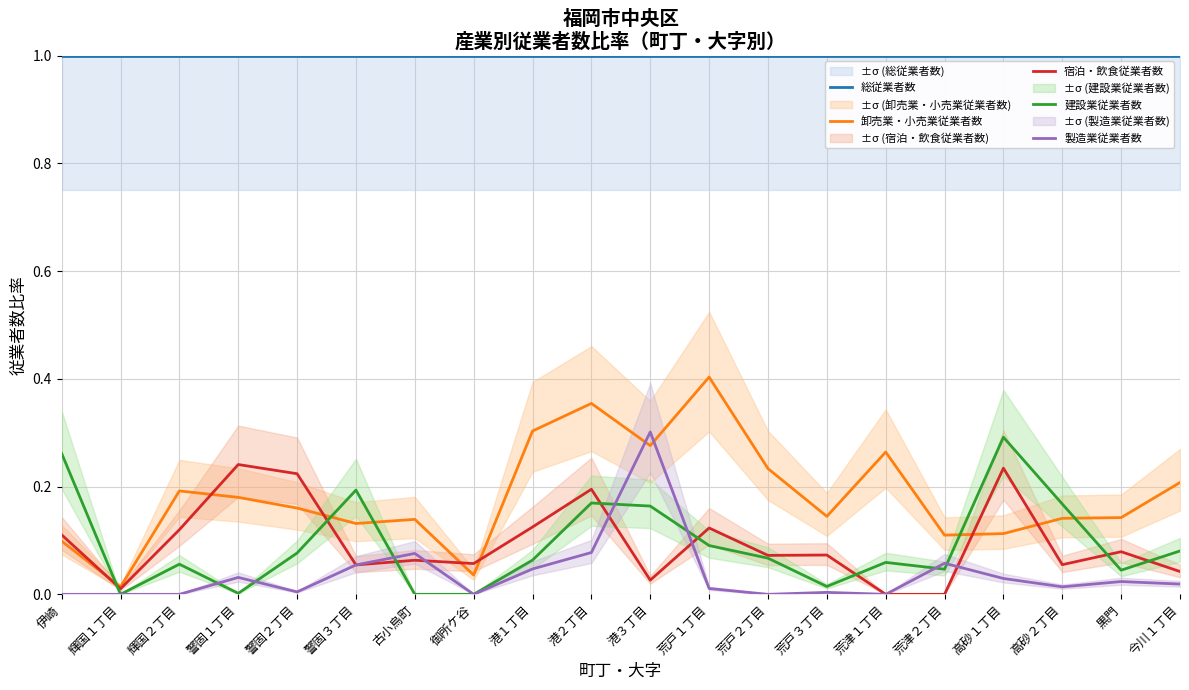

True or false: 宿泊・飲食従業者数 and 卸売業・小売業従業者数 intersect in this chart.

True